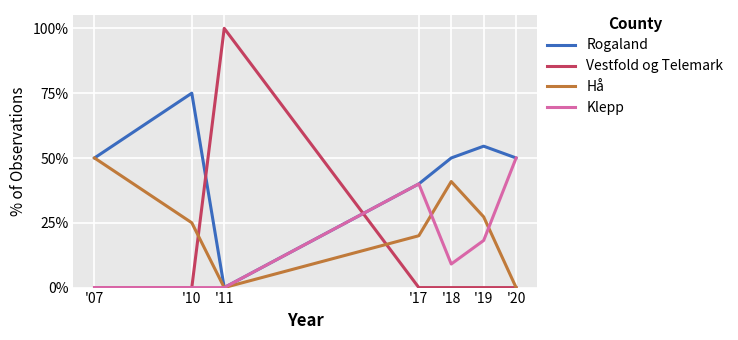

What is the approximate value of Klepp at '20?

0.5